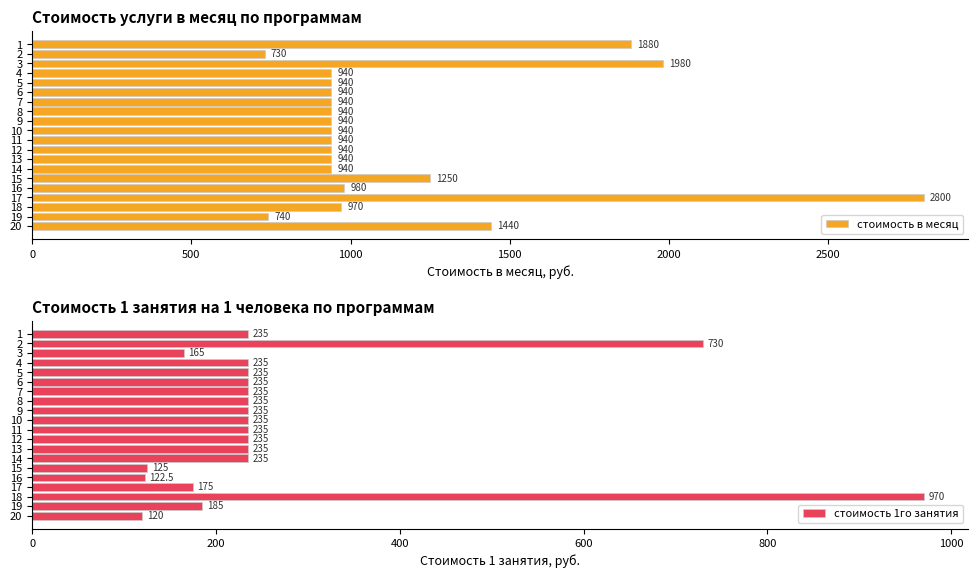

How many bars are there in each group?

2